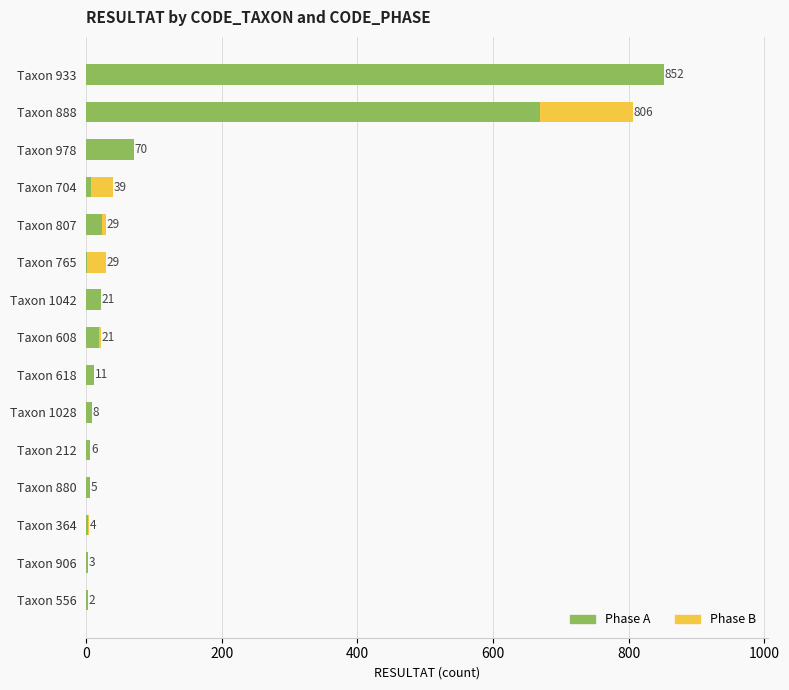

What is the maximum value for Phase A?

852